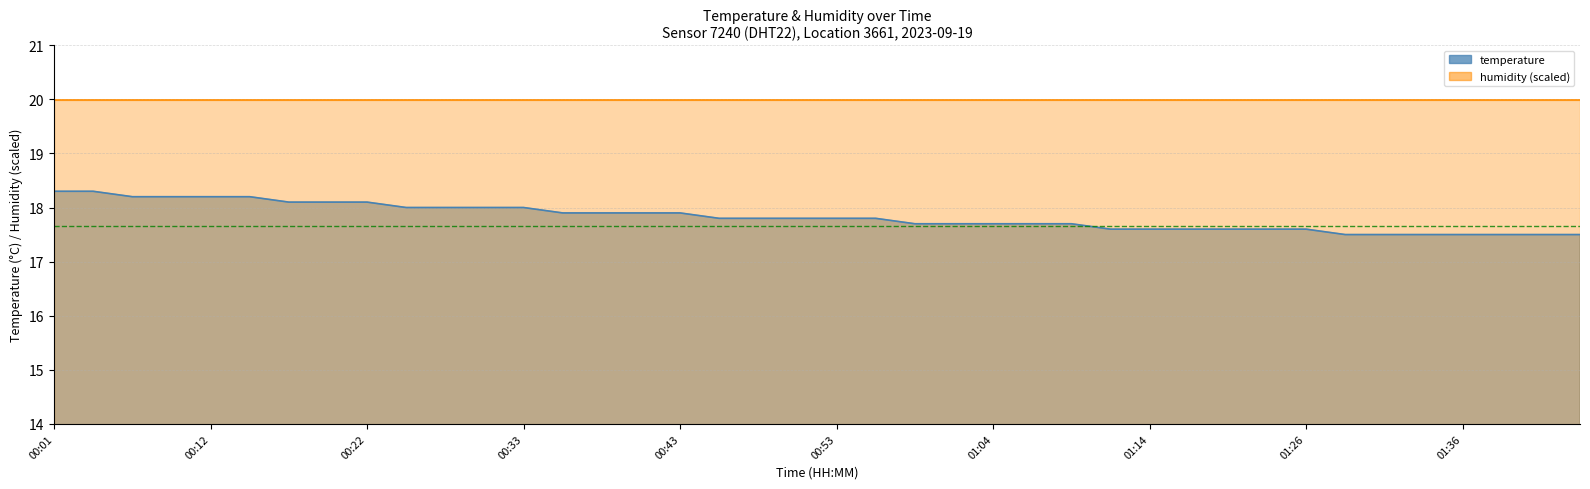

What is the sum of the values at 01:29 and 00:33?

35.5